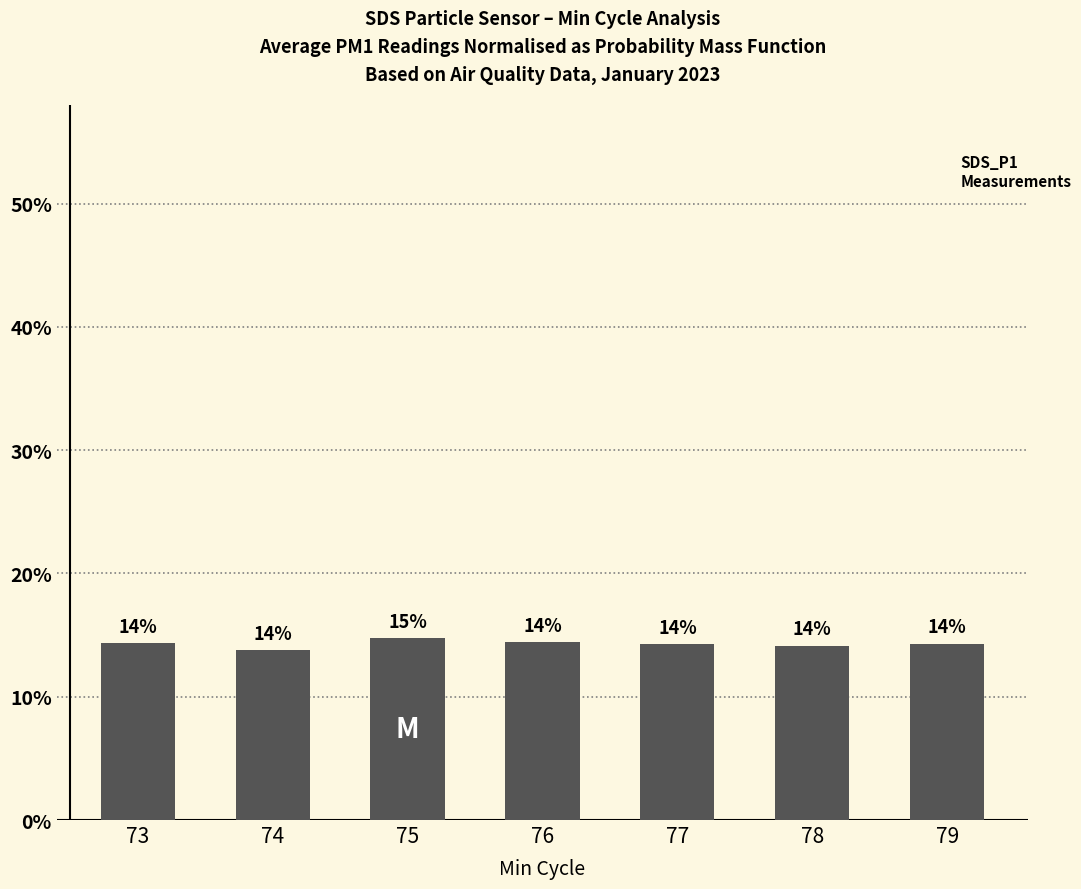

Reading left to right, list all the values displayed in this chart.

73=14.4	74=13.8	75=14.7	76=14.4	77=14.2	78=14.1	79=14.3